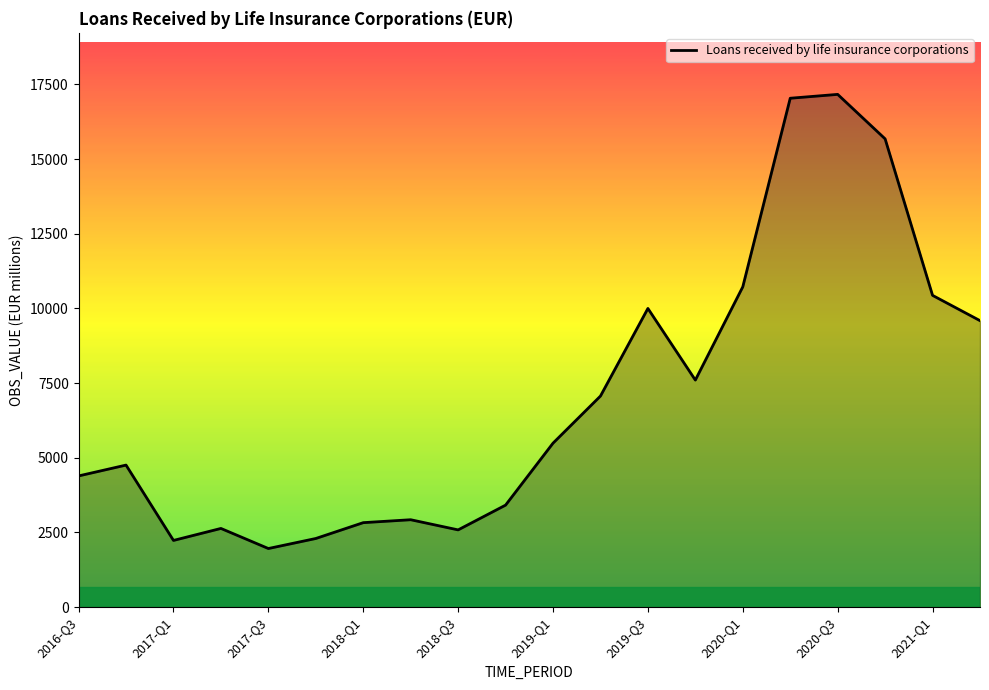

How many lines are shown in the chart?

1